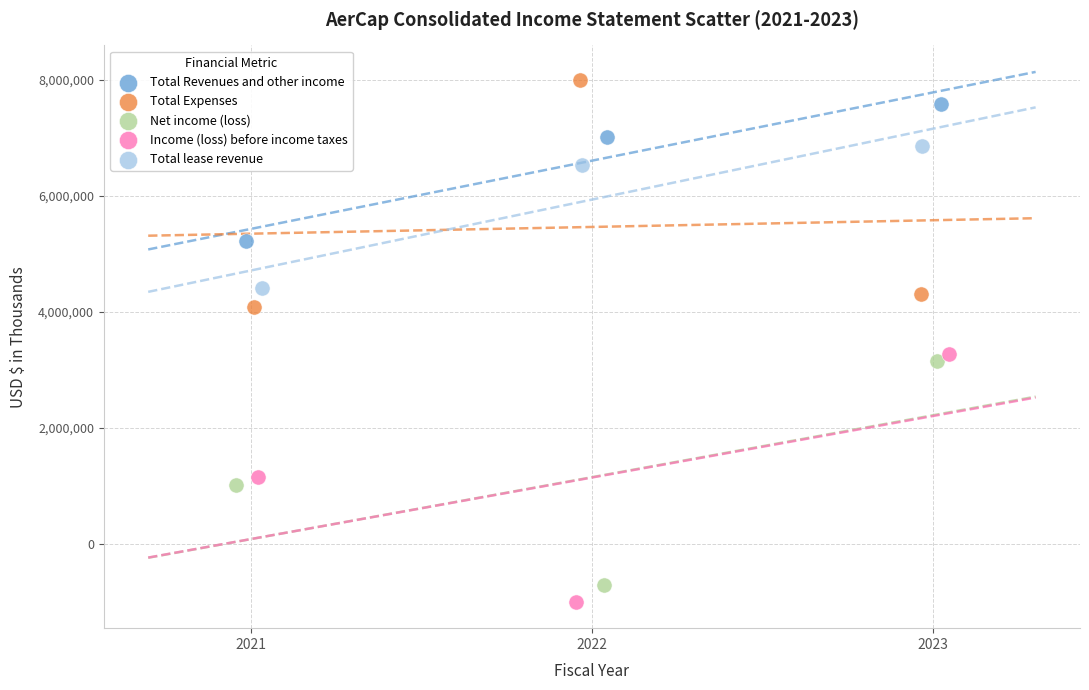

Which series reaches the maximum Y coordinate?

Total Expenses